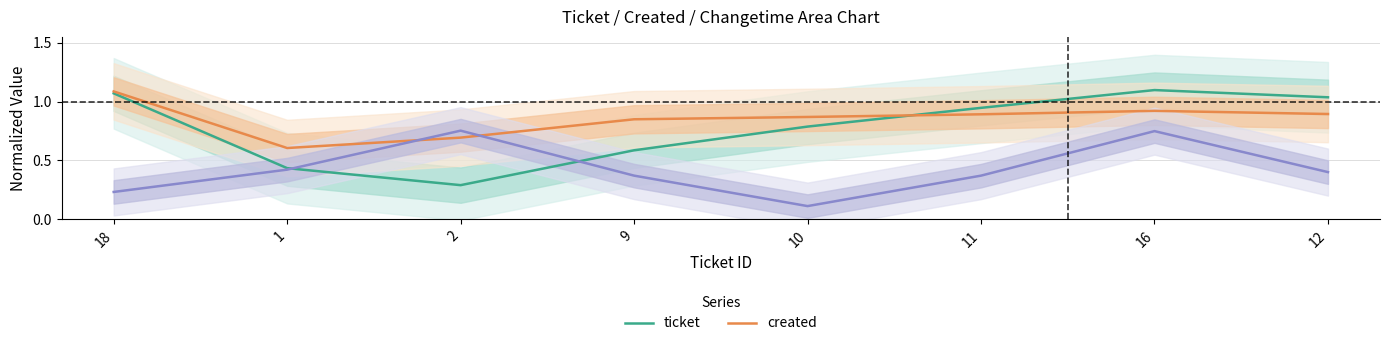

At how many categories does at least one series exceed 0?

8